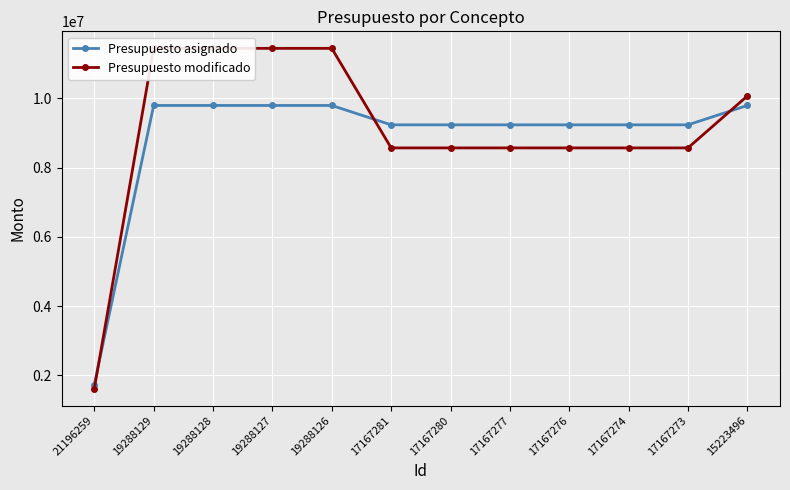

At which category is the sum across all series the highest?

19288129